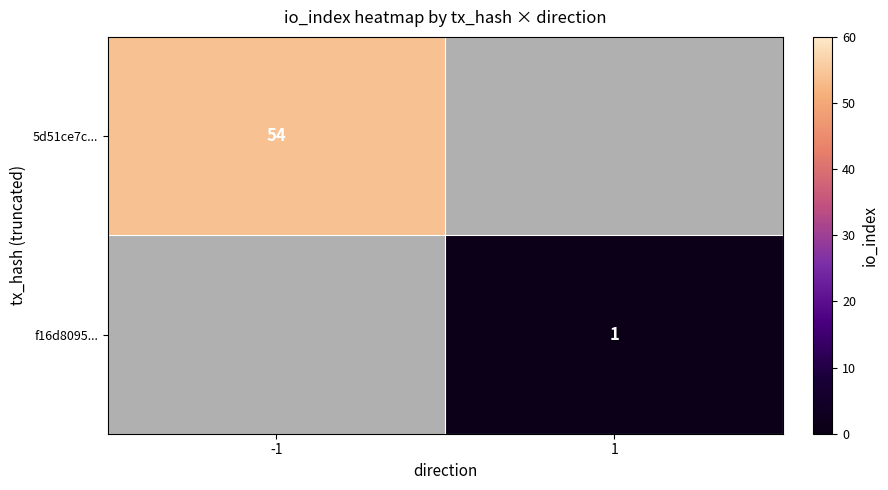

Is it true that f16d8095... equals 1 at 1?

True